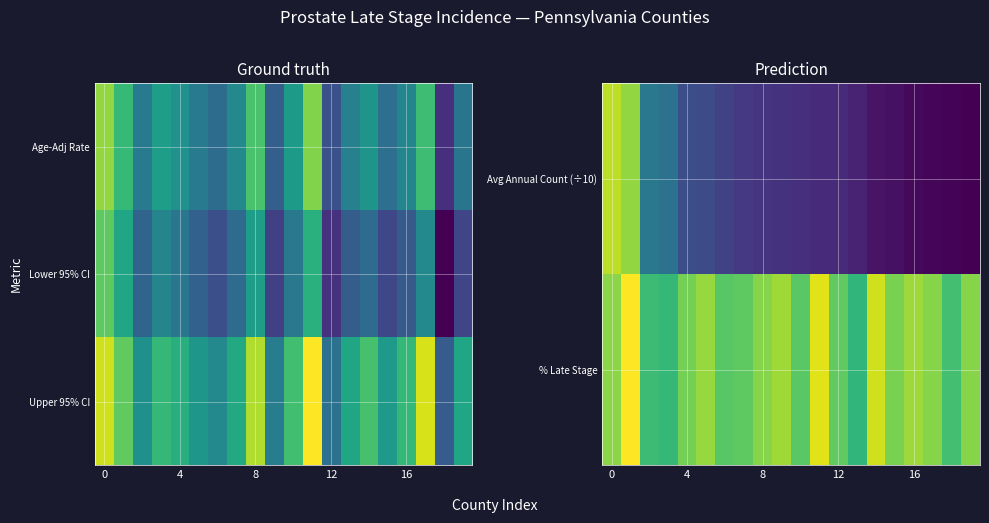

What is the difference between the maximum and second lowest values in the % Late Stage series?

8.3